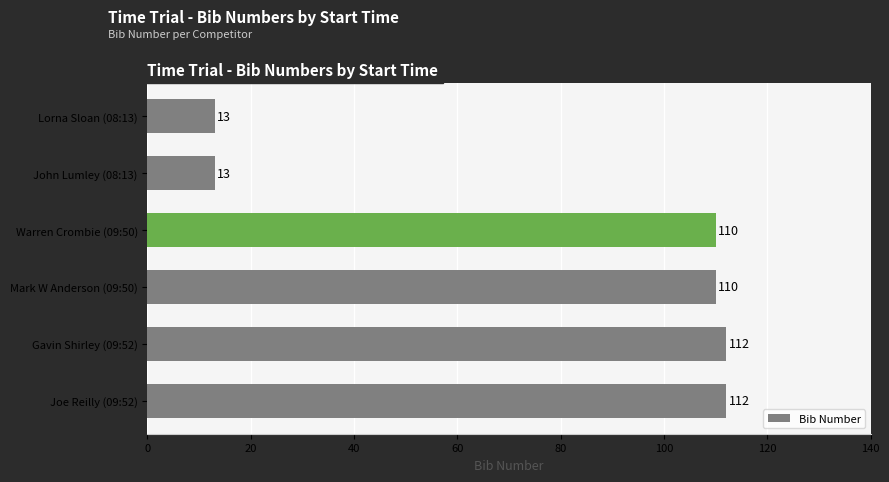

What is the value of the 3rd bar from the top?

110